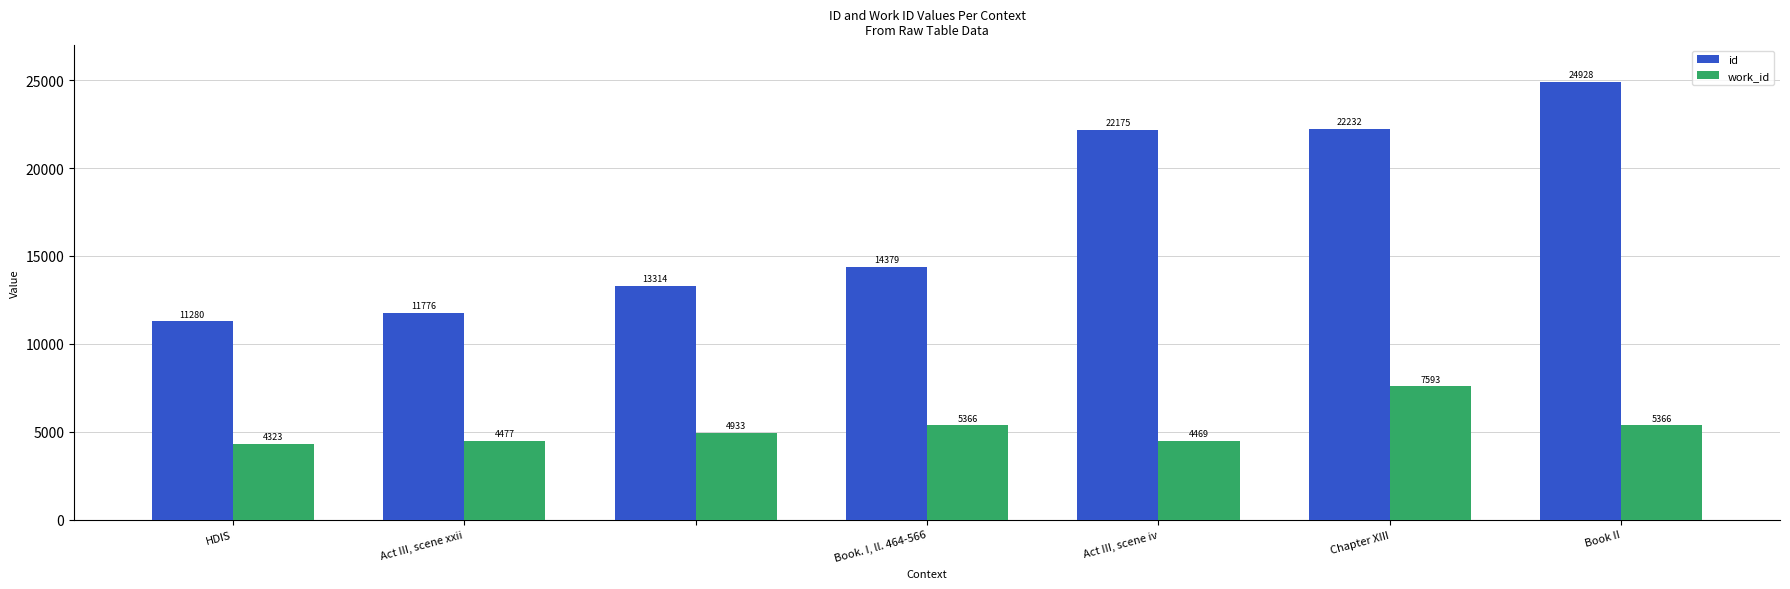

Reading left to right, extract all data points from this chart.

id: 11280	11776	13314	14379	22175	22232	24928
work_id: 4323	4477	4933	5366	4469	7593	5366